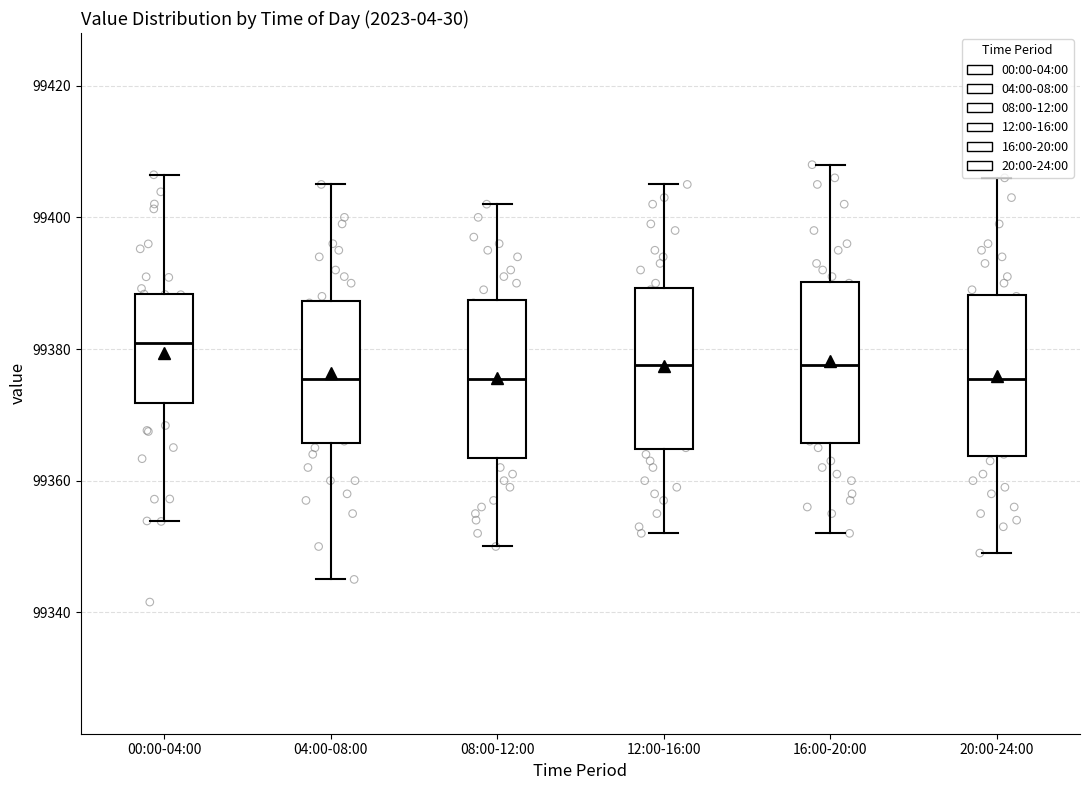

Reading left to right, read every box against the y-axis: the position of its median line, the range the box covers, and the ends of its whiskers. The values are not printed on the chart, so give them approximately, as read against the axis.

00:00-04:00: median 99380, box 99372 to 99388, whiskers 99354 to 99406
04:00-08:00: median 99376, box 99366 to 99388, whiskers 99346 to 99406
08:00-12:00: median 99376, box 99364 to 99388, whiskers 99350 to 99402
12:00-16:00: median 99378, box 99364 to 99390, whiskers 99352 to 99406
16:00-20:00: median 99378, box 99366 to 99390, whiskers 99352 to 99408
20:00-24:00: median 99376, box 99364 to 99388, whiskers 99350 to 99406